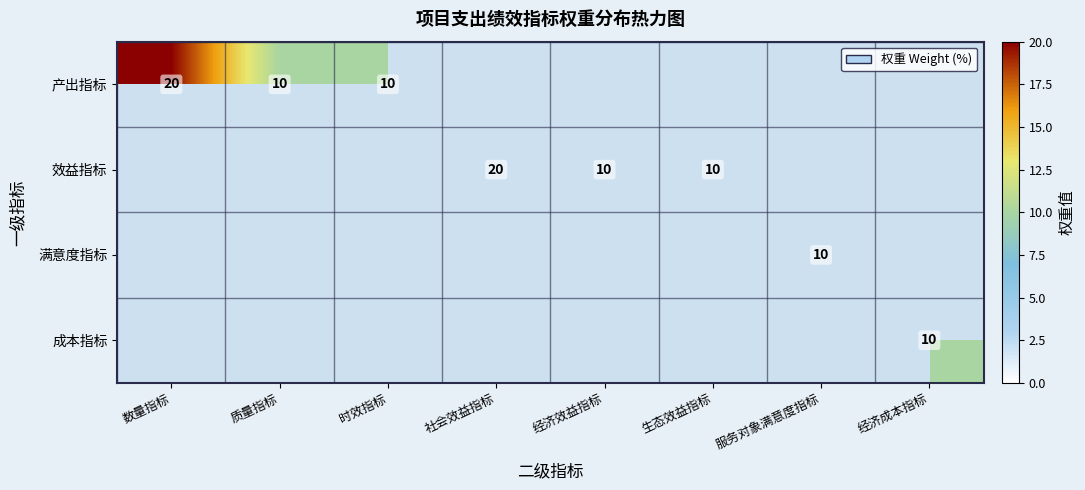

The 效益指标 series shows 6 at 经济效益指标. True or false?

False